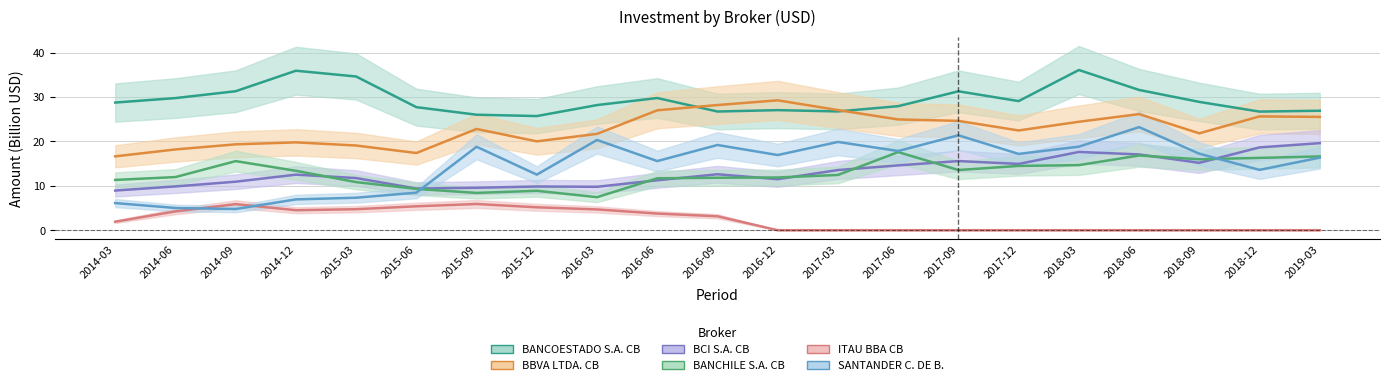

What is the difference between the maximum and minimum values in the BANCHILE S.A. CB series?

10.2